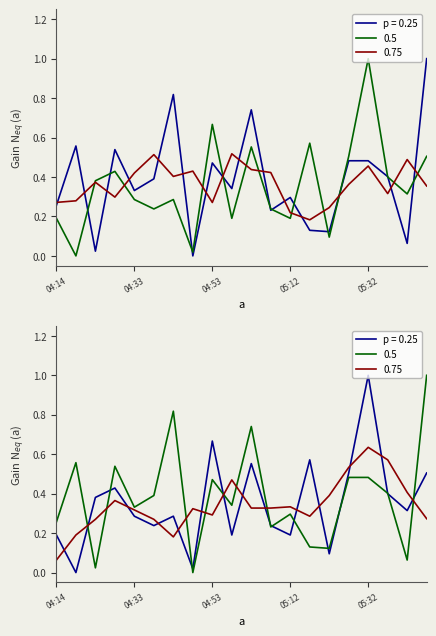

How many P2 smoothed values are between 0 and 1?

20